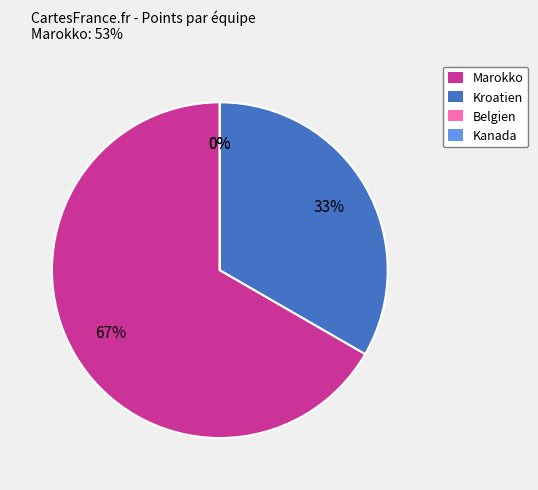

What is the smallest slice in the pie chart?

Belgien